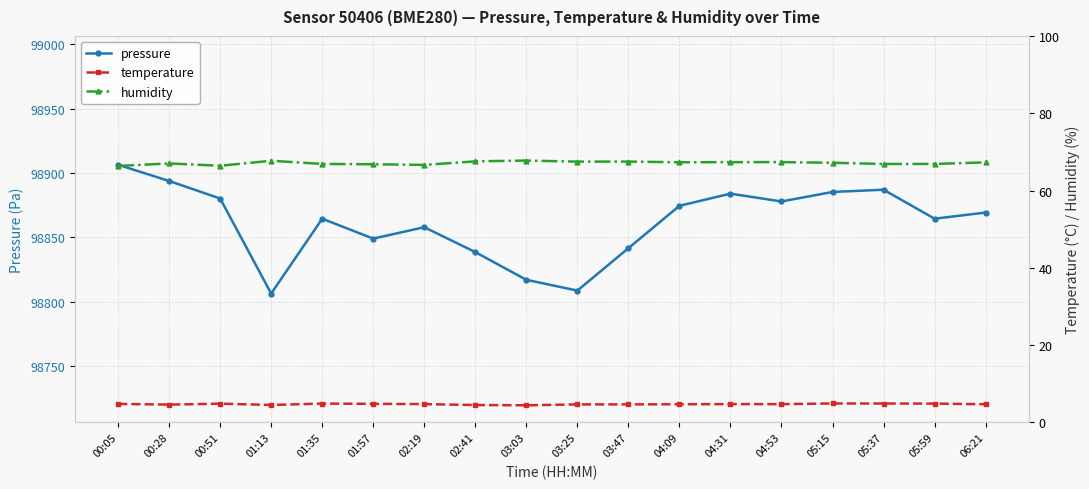

In temperature, how many points are higher than both neighbors (excluding endpoints)?

4